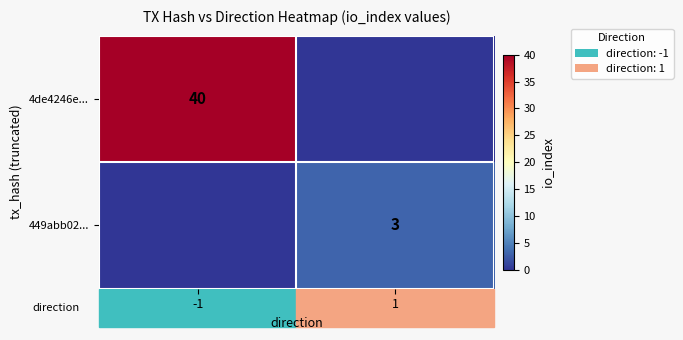

What is the total value across all series at -1?

40